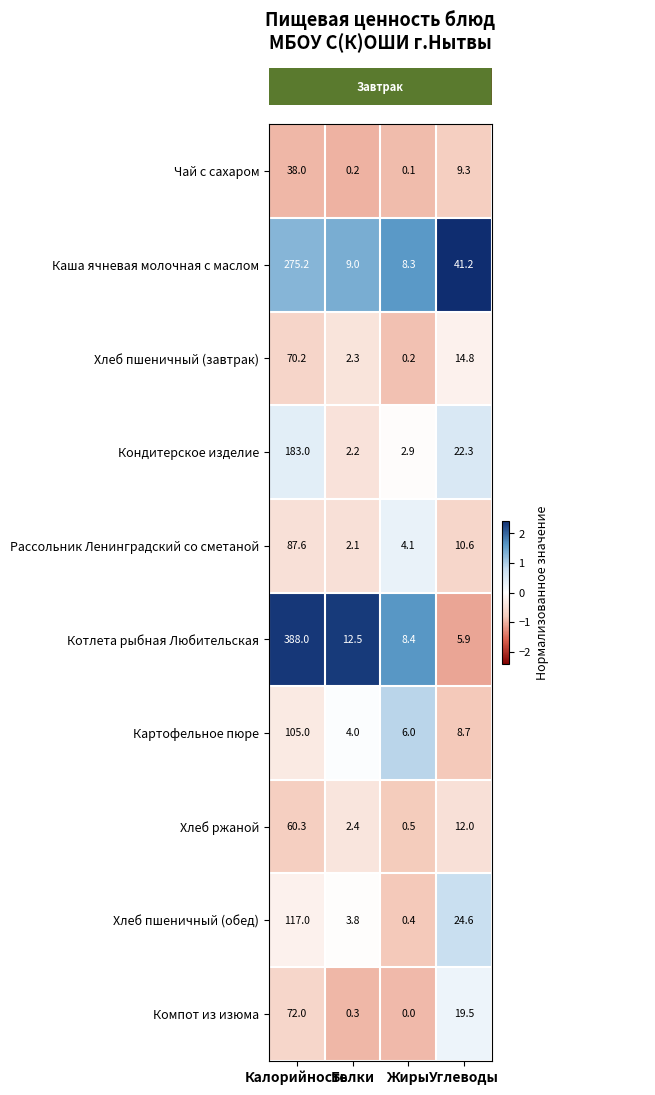

Which series has the largest total across all categories?

Котлета рыбная Любительская